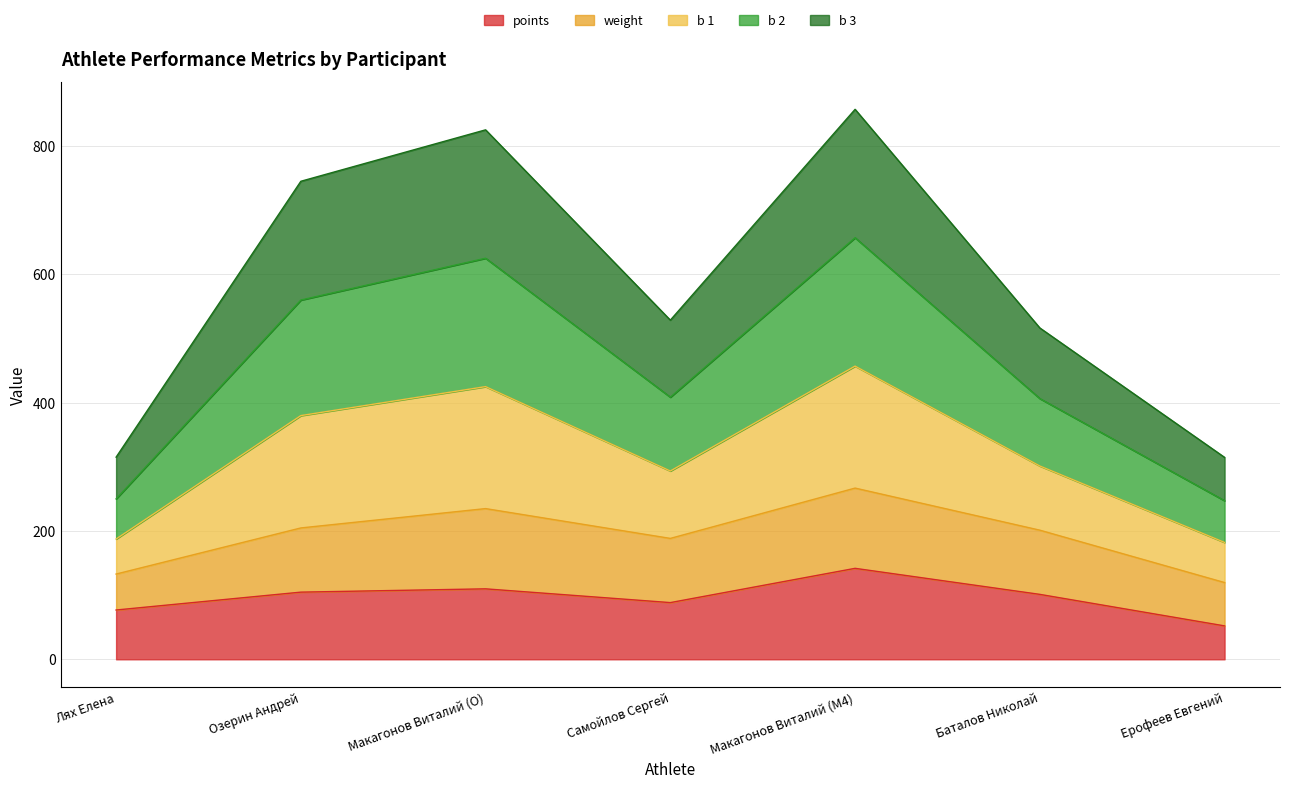

At which category is the sum across all series the highest?

Макагонов Виталий (M4)